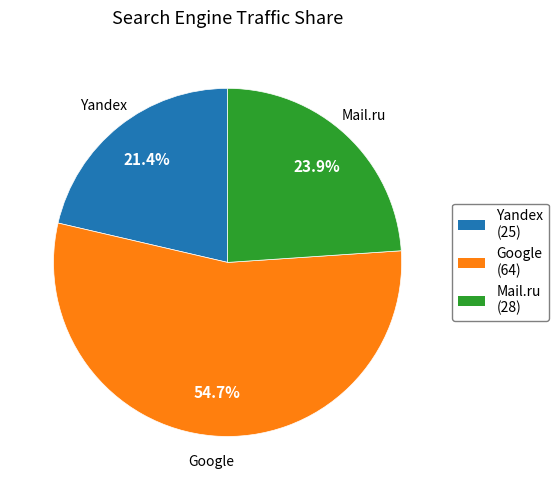

How many segments does this pie chart have?

3